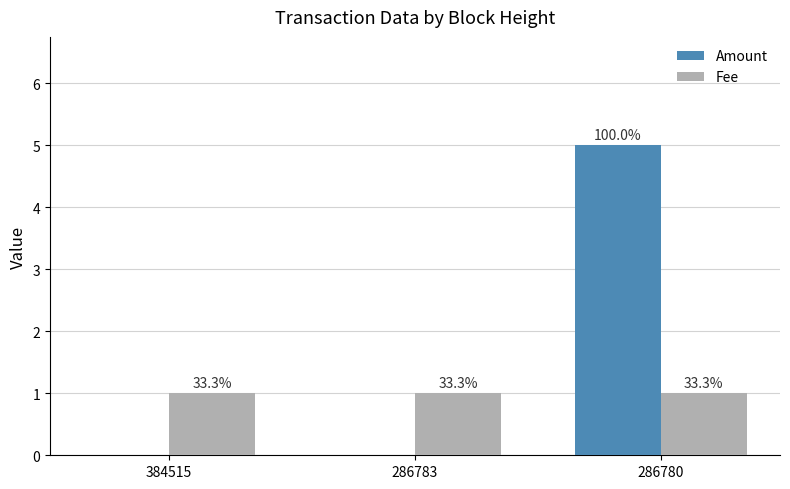

Are the bars grouped side by side (vs. stacked)?

Yes